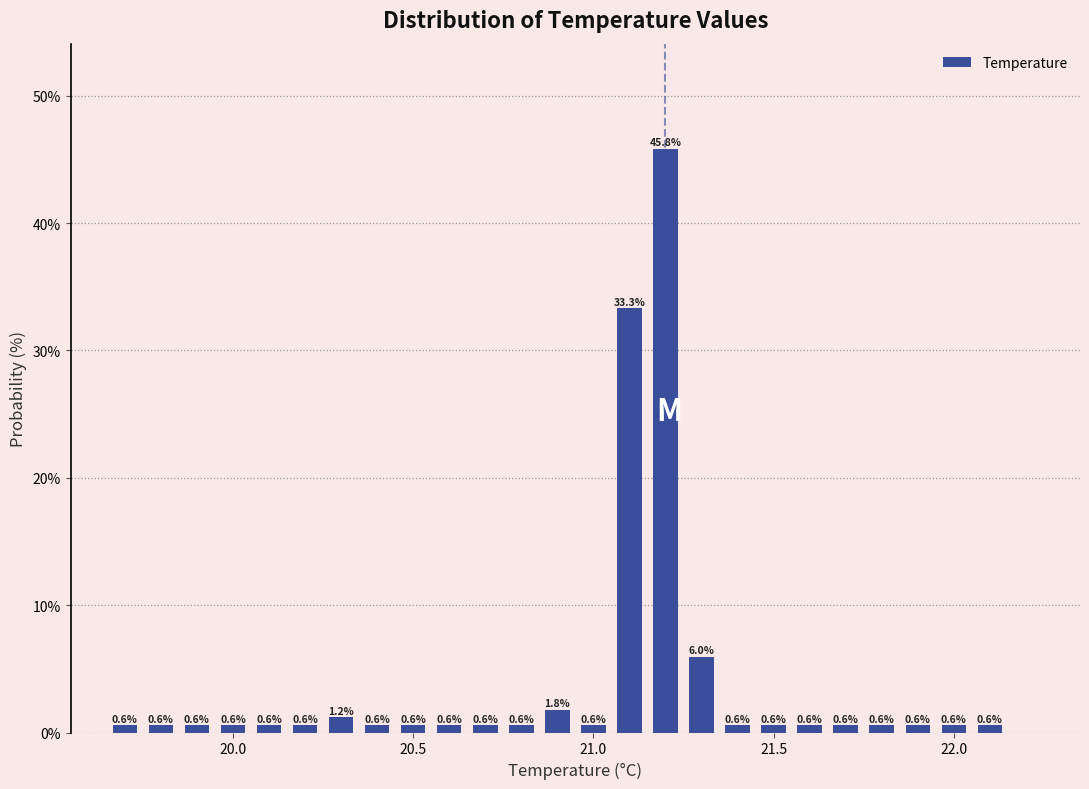

Read against the x-axis, roughly where is the centre of the tallest bar?

21.20